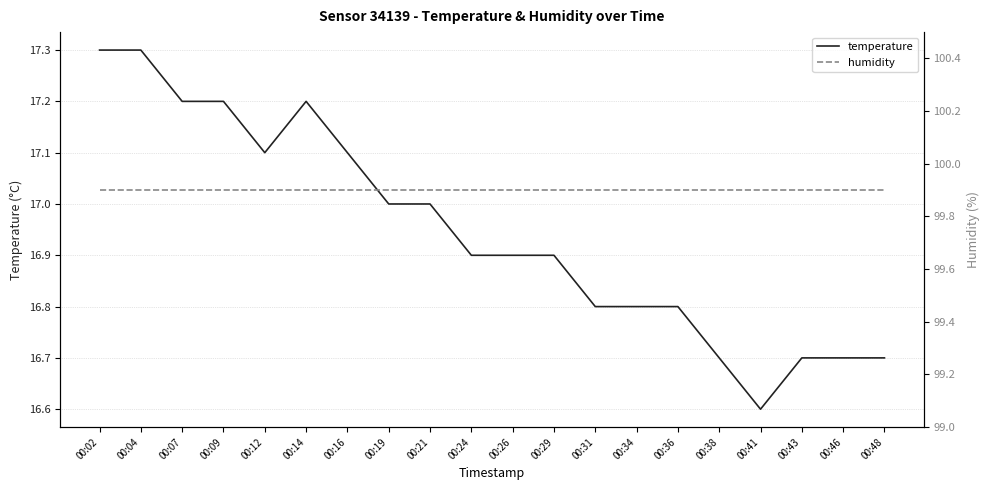

What is the value of the temperature point at the 3rd from the left?

17.2